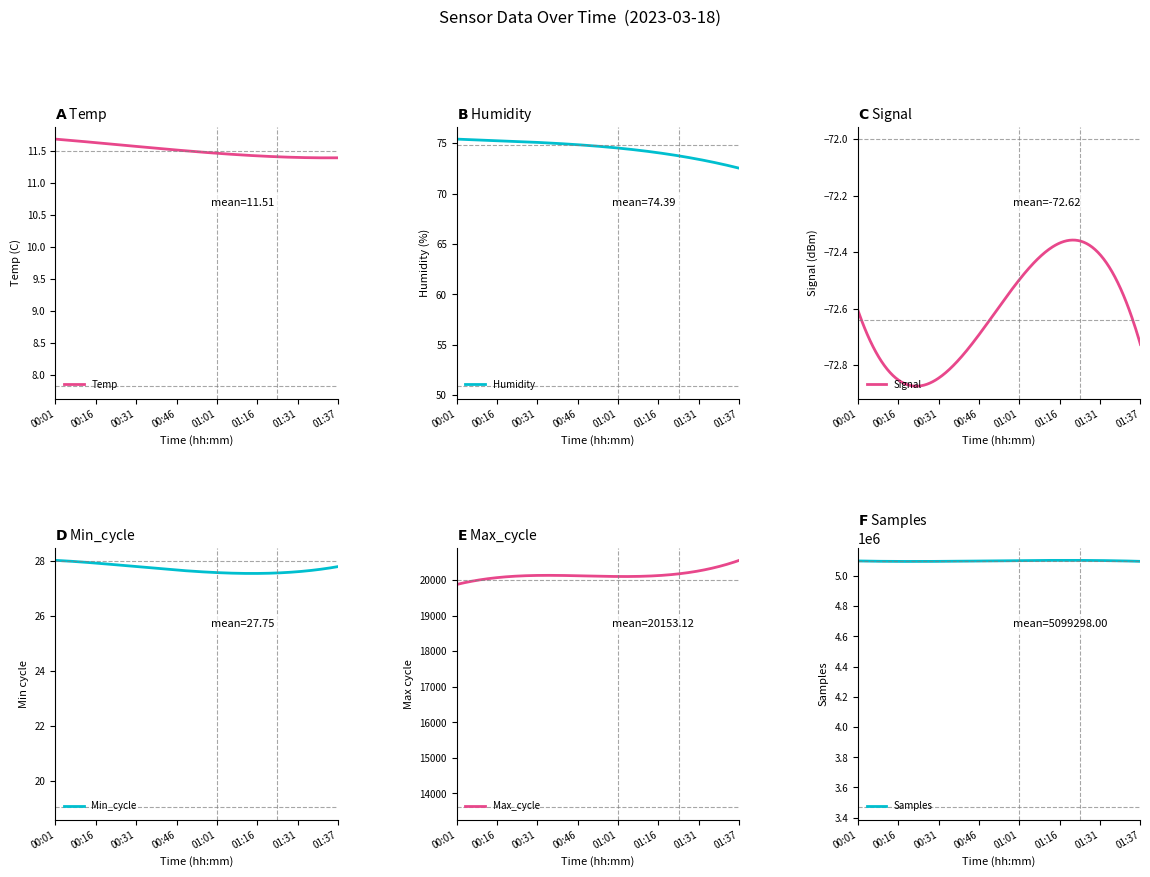

What are all the series names shown in the legend?

Temp, Humidity, Signal, Min_cycle, Max_cycle, Samples